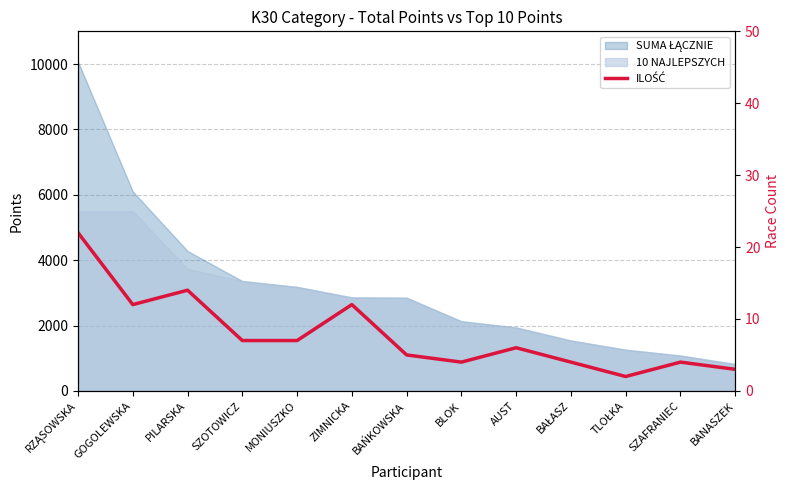

Count the number of categories in the chart.

13